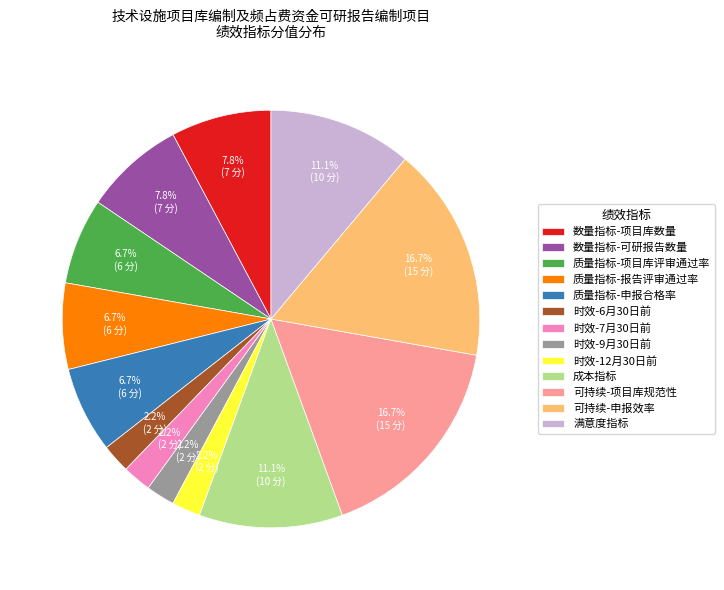

How many segments does this pie chart have?

13